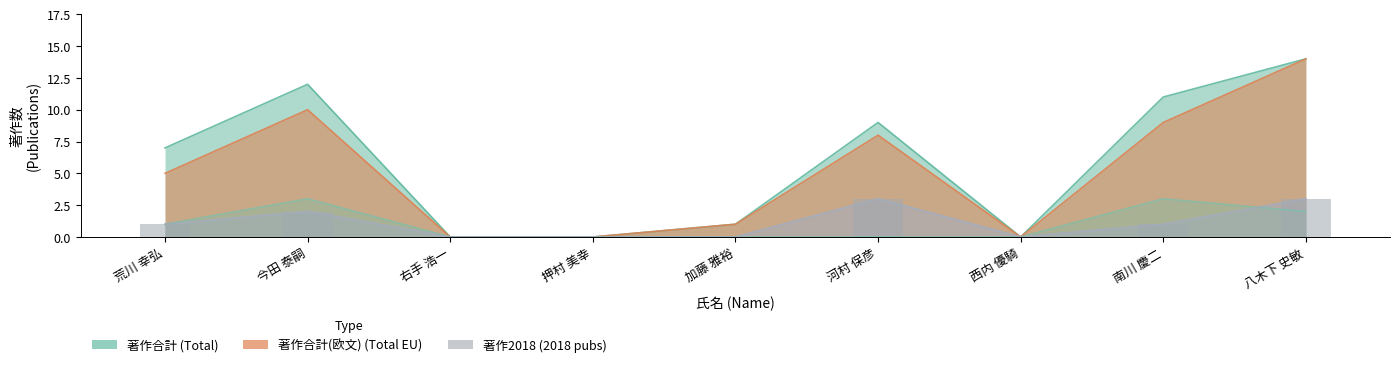

What position from the left is 押村 美幸?

4